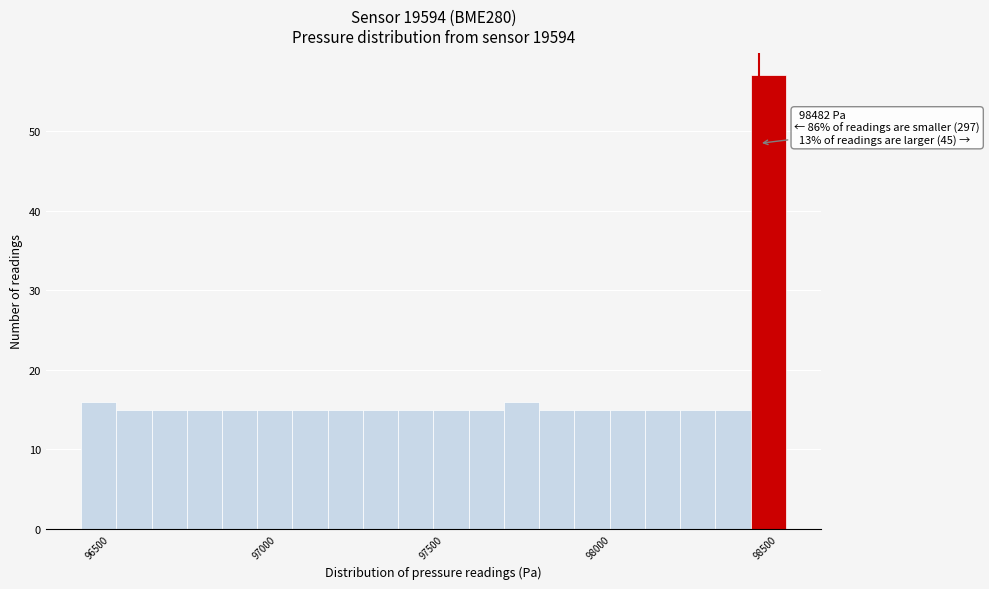

Read against the x-axis, roughly where is the centre of the tallest bar?

98500